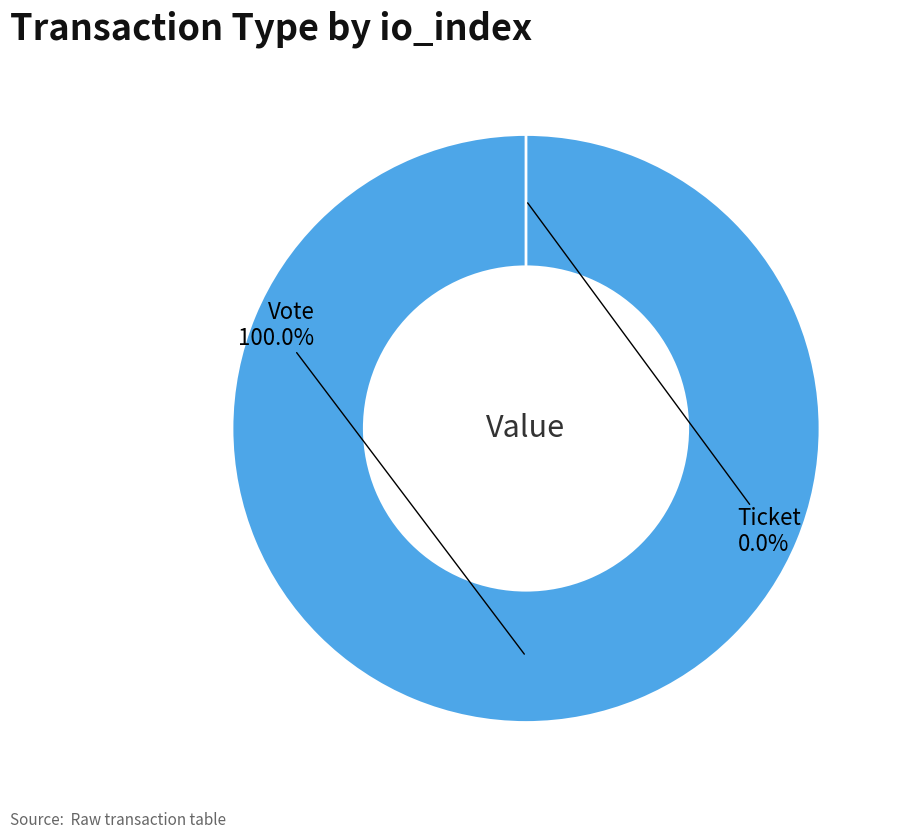

Which slice is the largest?

Vote (io_index=1)